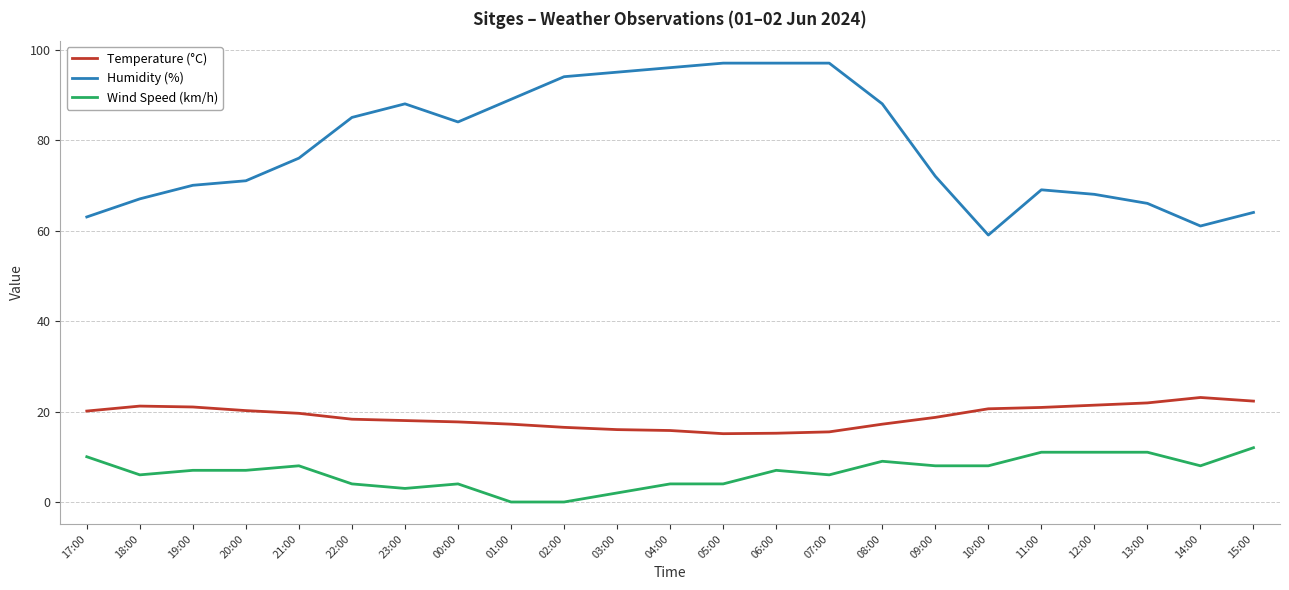

What is the sum of all Wind Speed (km/h) values?

150.0